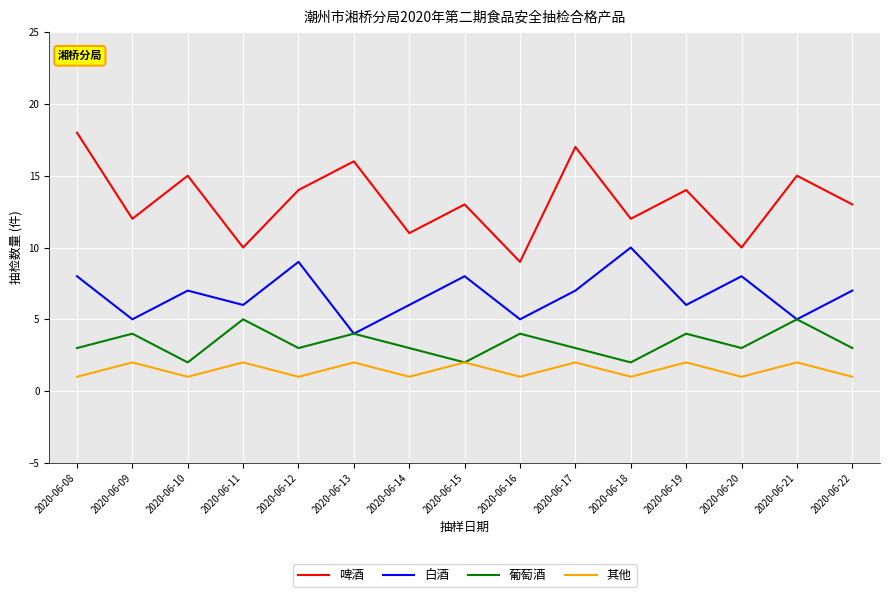

True or false: 葡萄酒 and 啤酒 cross at least once.

False